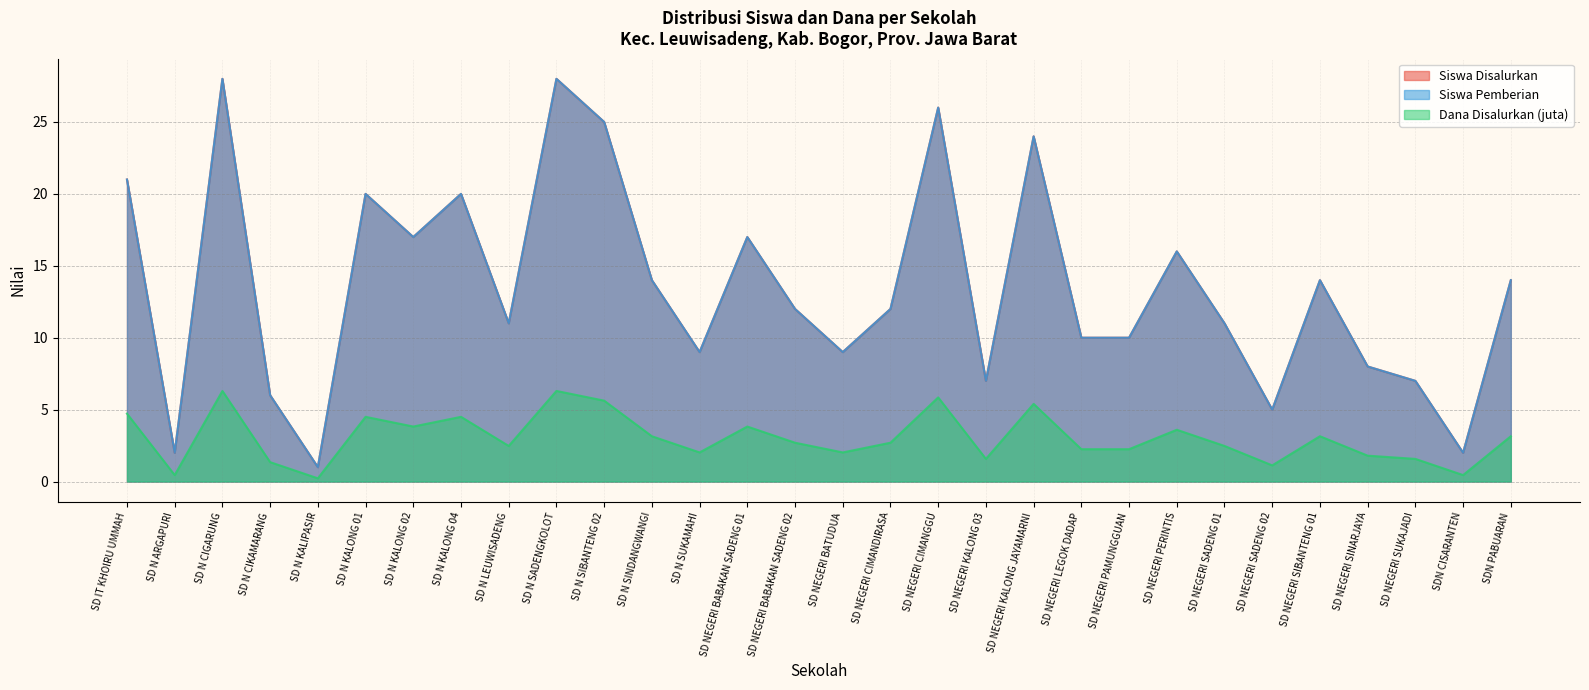

Reading left to right, transcribe all the data shown in this chart.

Siswa Disalurkan: 21.0	2.0	28.0	6.0	1.0	20.0	17.0	20.0	11.0	28.0	25.0	14.0	9.0	17.0	12.0	9.0	12.0	26.0	7.0	24.0	10.0	10.0	16.0	11.0	5.0	14.0	8.0	7.0	2.0	14.0
Siswa Pemberian: 21.0	2.0	28.0	6.0	1.0	20.0	17.0	20.0	11.0	28.0	25.0	14.0	9.0	17.0	12.0	9.0	12.0	26.0	7.0	24.0	10.0	10.0	16.0	11.0	5.0	14.0	8.0	7.0	2.0	14.0
Dana Disalurkan (juta): 4.7	0.5	6.3	1.4	0.2	4.5	3.8	4.5	2.5	6.3	5.6	3.1	2.0	3.8	2.7	2.0	2.7	5.8	1.6	5.4	2.2	2.2	3.6	2.5	1.1	3.1	1.8	1.6	0.5	3.1